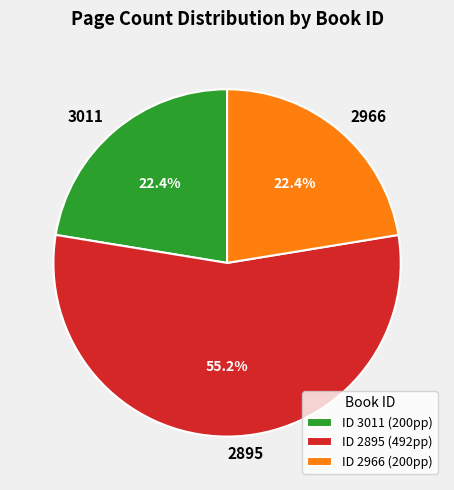

How many segments does this pie chart have?

3